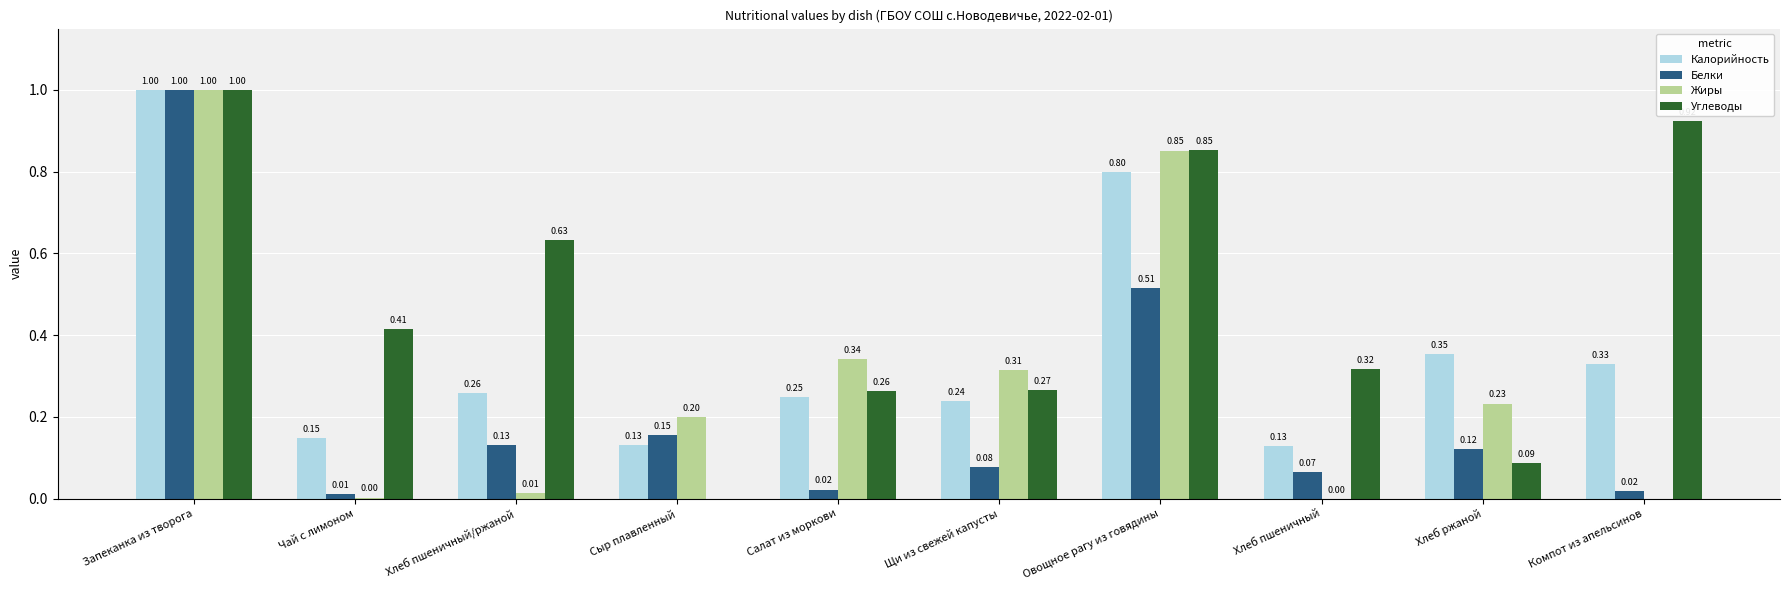

Which category has the highest value in the Жиры series?

Запеканка из творога